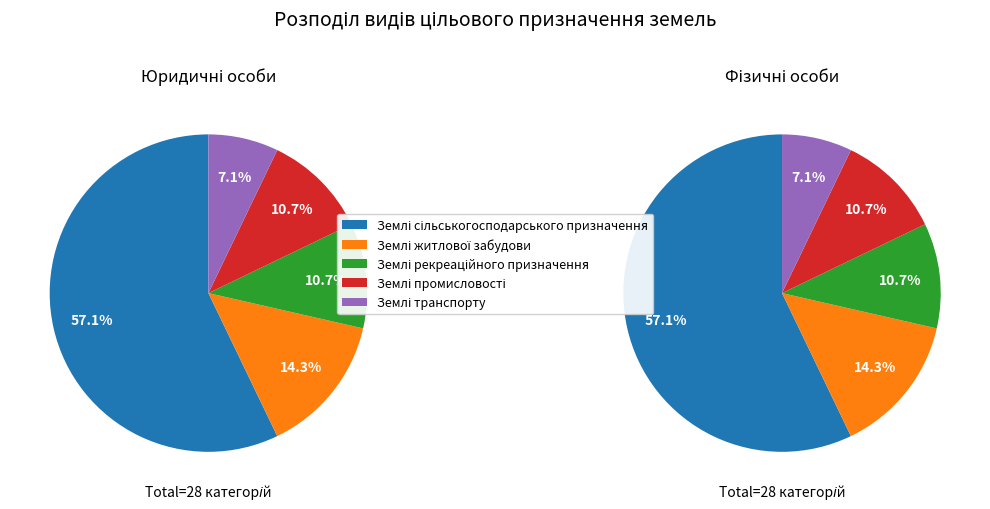

What is the ratio of the value at Землі промисловості to the value at Землі транспорту?

1.5